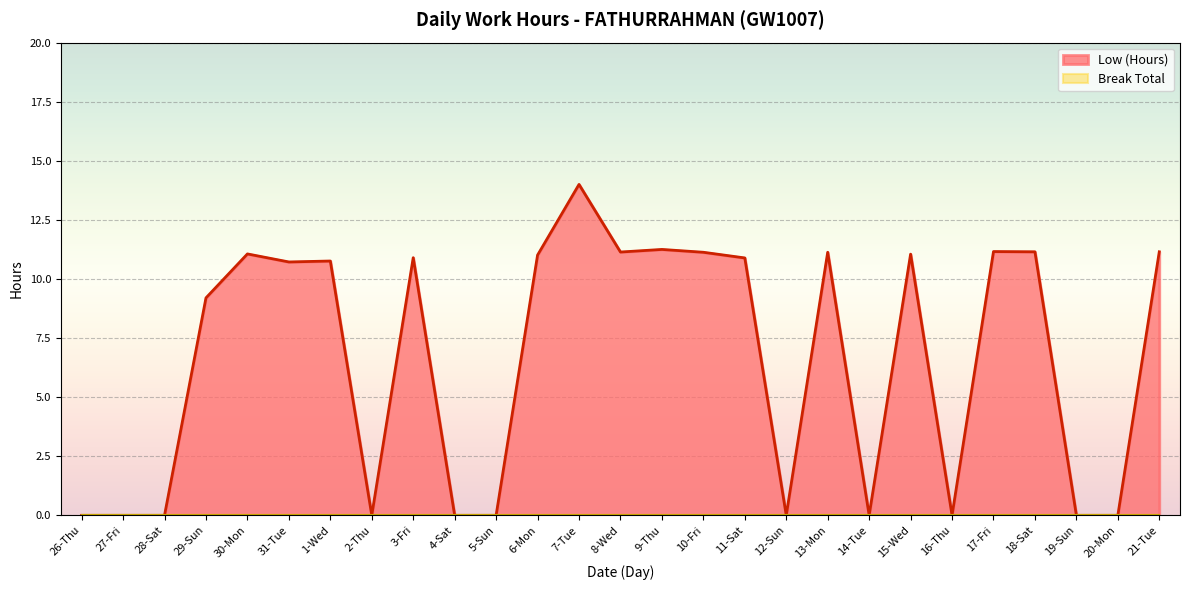

What is the label of the 23rd point from the left?

17-Fri